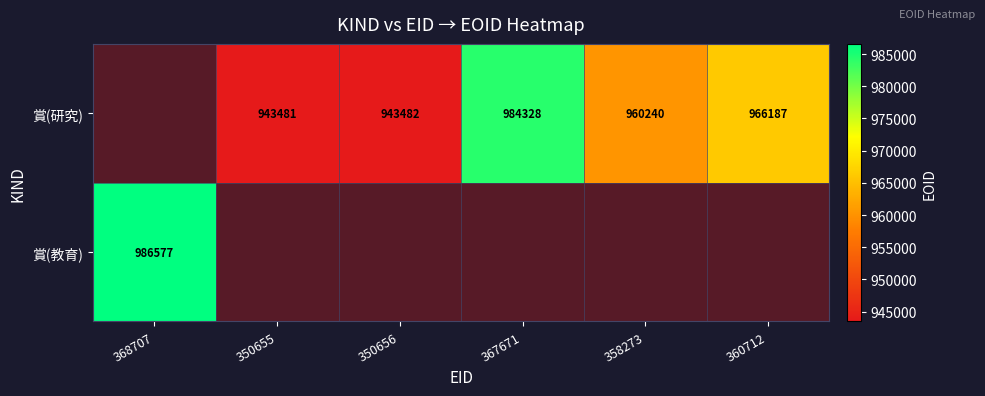

Between 367671 and 360712, which series saw the biggest shift?

賞(研究)